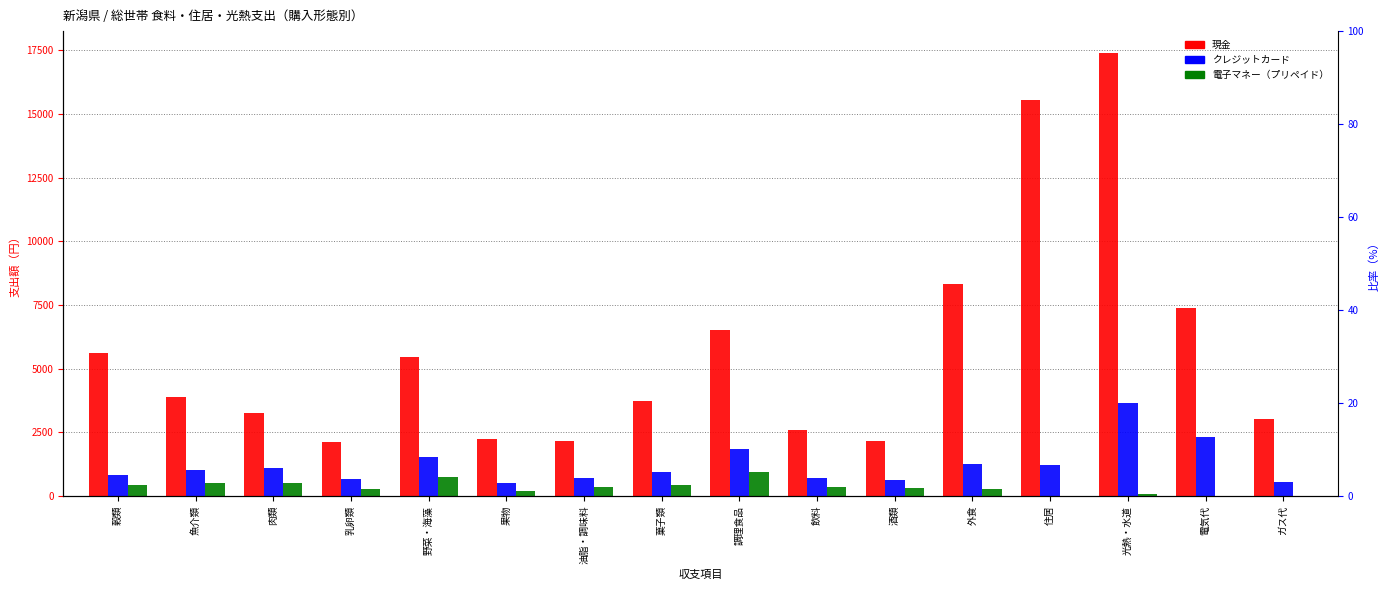

What is the difference between the second highest and minimum values in the クレジットカード series?

1777